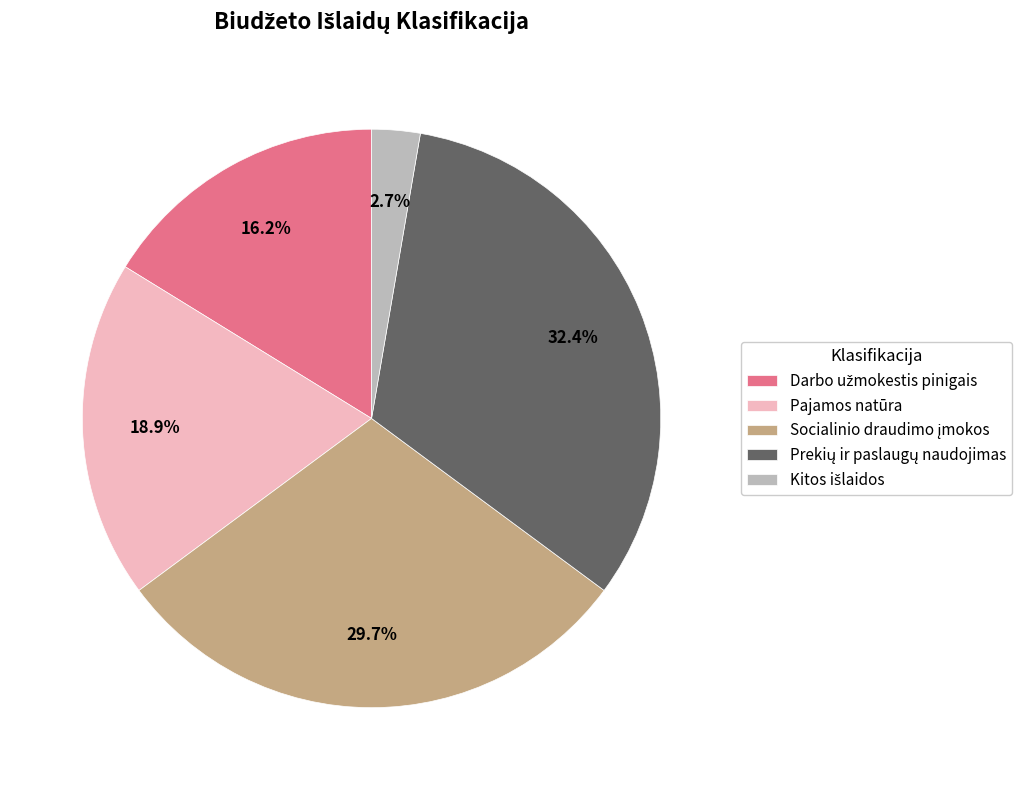

Does Pajamos natūra represent more than half of the total?

No